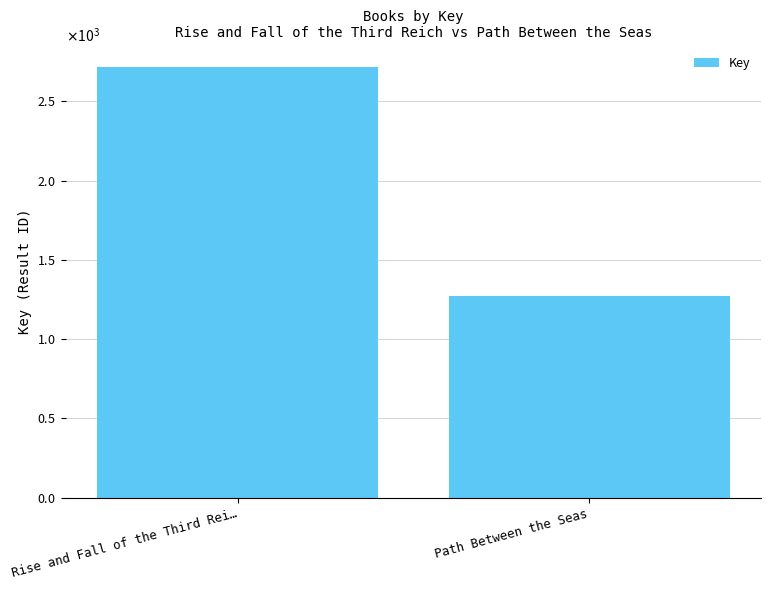

Reading right to left, list all the values displayed in this chart.

Path Between the Seas=1274	Rise and Fall of the Third Rei…=2716